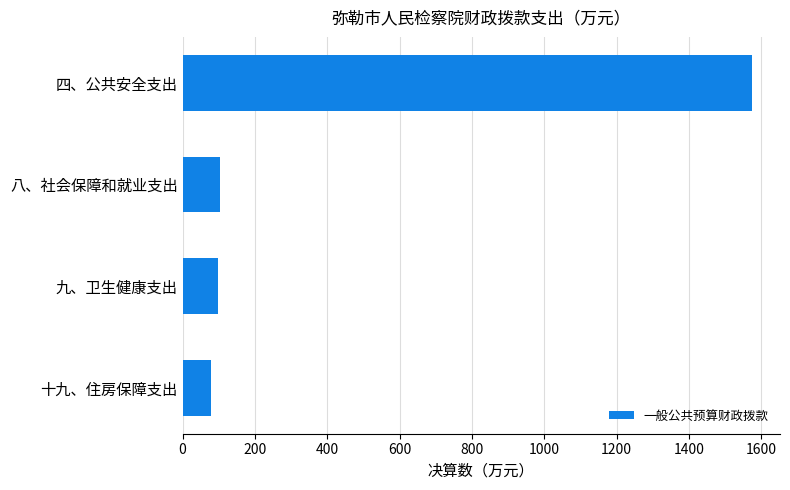

Which has a higher value, 四、公共安全支出 or 十九、住房保障支出?

四、公共安全支出